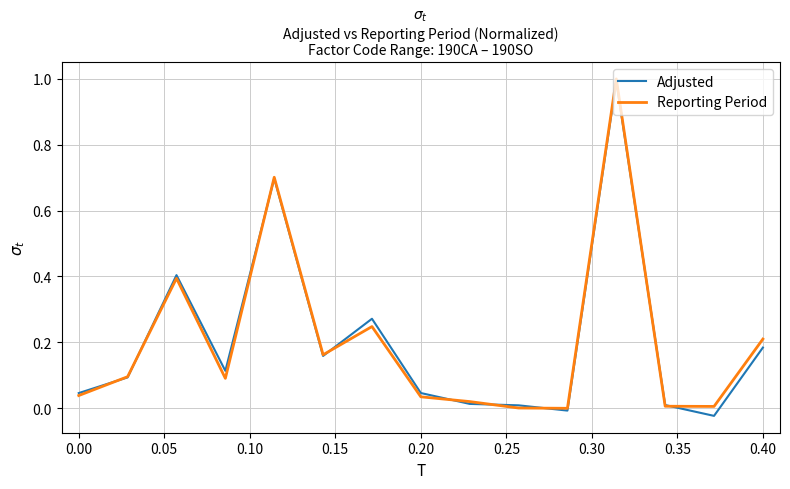

What is the maximum value shown in the chart?

1.0